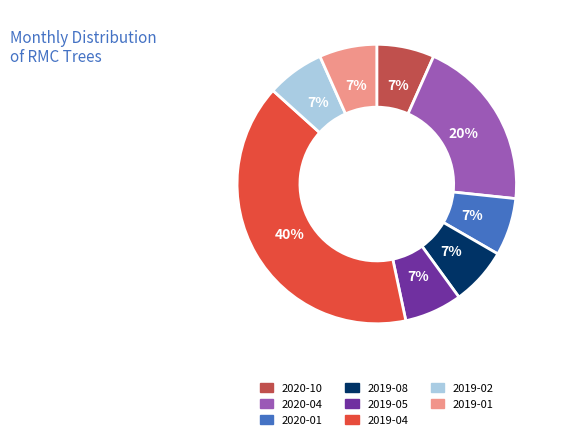

Is it true that 2019-01 is 7% of the pie?

True